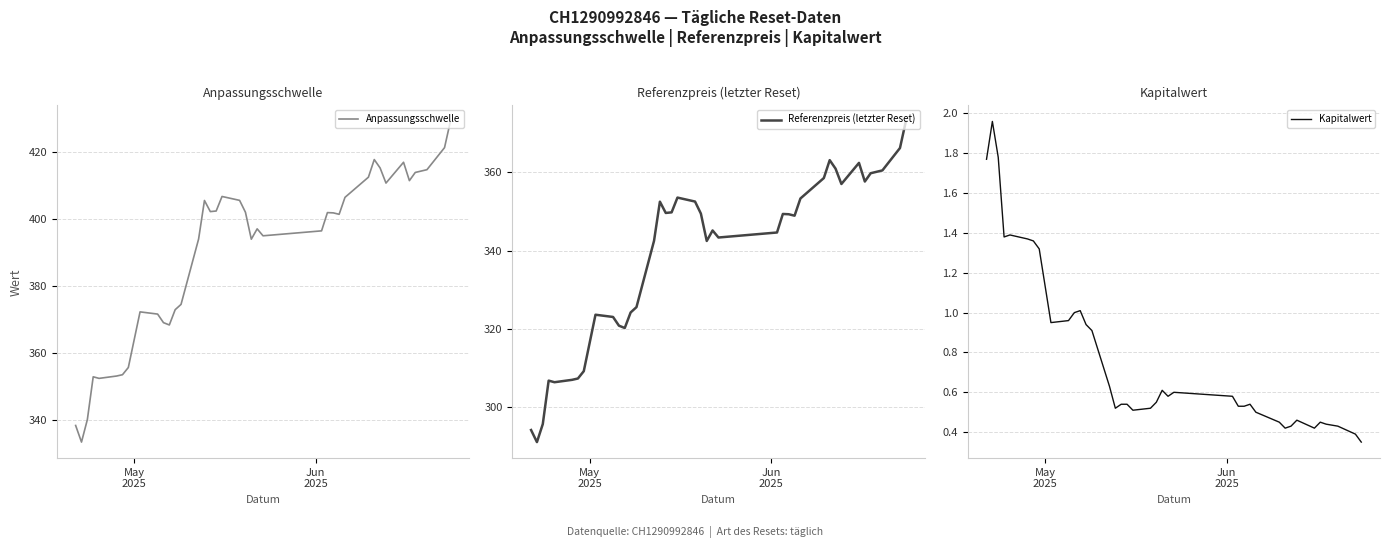

True or false: Anpassungsschwelle and Referenzpreis (letzter Reset) intersect in this chart.

False